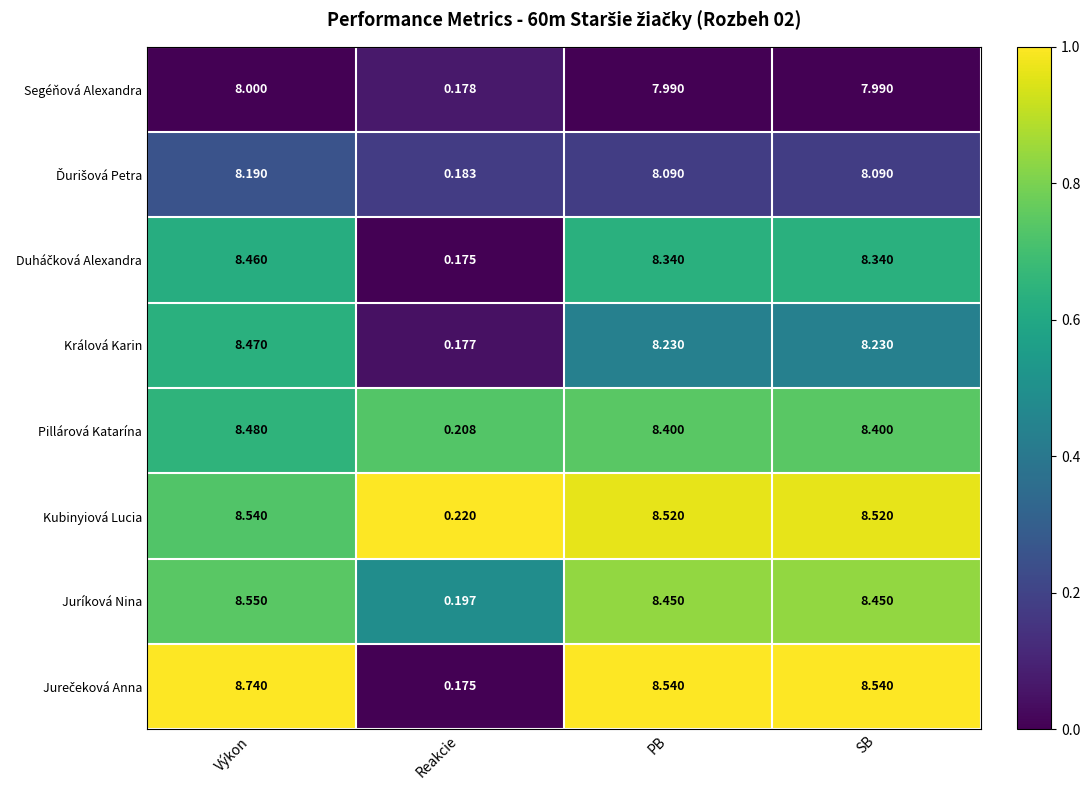

At which label does Juríková Nina first exceed 8?

Výkon